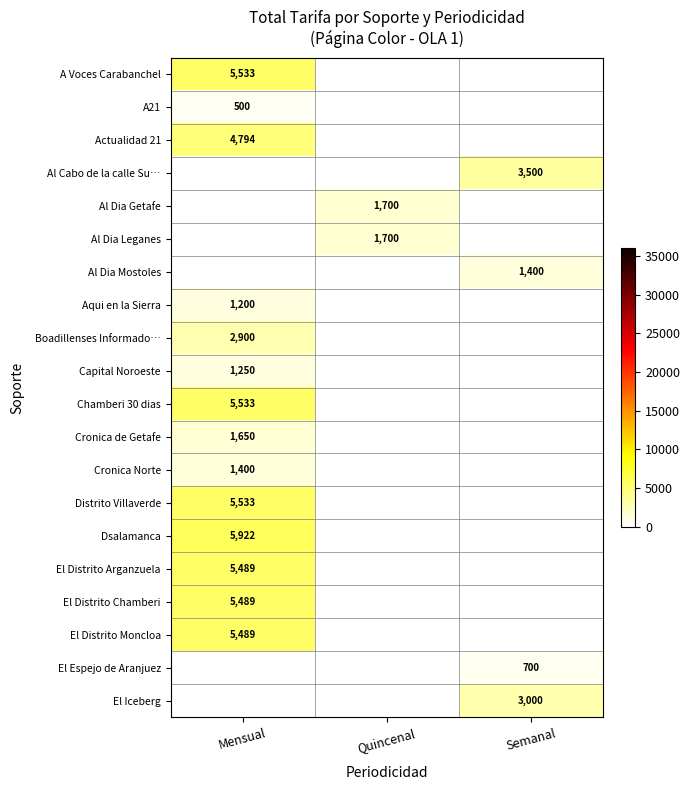

True or false: Al Dia Getafe has a value of 2269.3 at Quincenal.

False